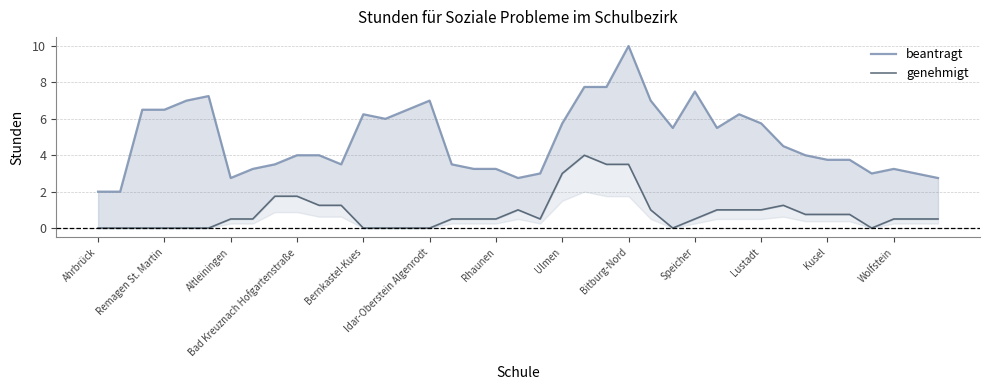

Which has a higher value, Ahrbrück or Idar-Oberstein Algenrodt?

Idar-Oberstein Algenrodt